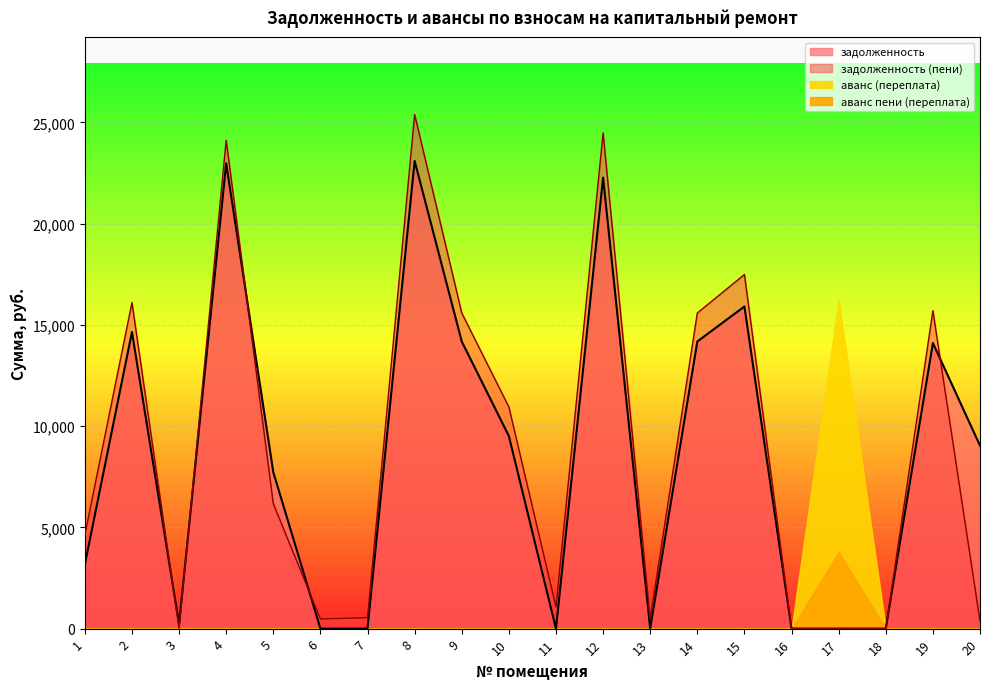

True or false: задолженность (пени) and задолженность intersect in this chart.

True